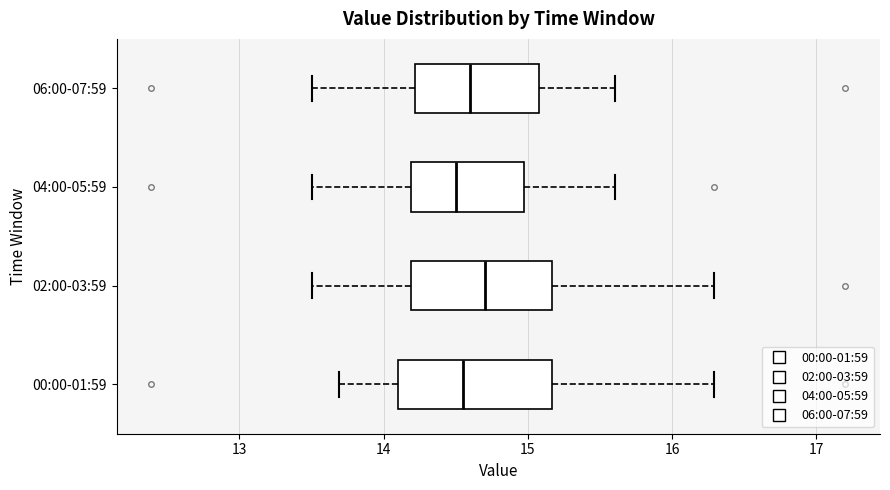

Reading bottom to top, read every box against the x-axis: the position of its median line, the range the box covers, and the ends of its whiskers. The values are not printed on the chart, so give them approximately, as read against the axis.

00:00-01:59: median 14.6, box 14.1 to 15.2, whiskers 13.7 to 16.3
02:00-03:59: median 14.7, box 14.2 to 15.2, whiskers 13.5 to 16.3
04:00-05:59: median 14.5, box 14.2 to 15.0, whiskers 13.5 to 15.6
06:00-07:59: median 14.6, box 14.2 to 15.1, whiskers 13.5 to 15.6